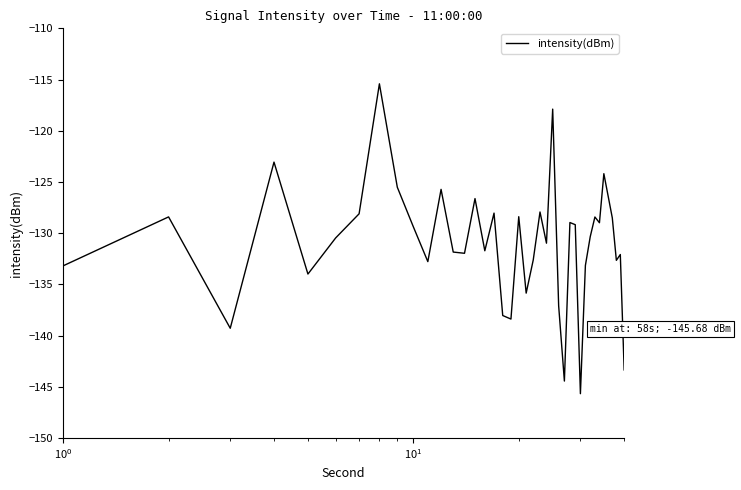

Count the number of data series in this chart.

1